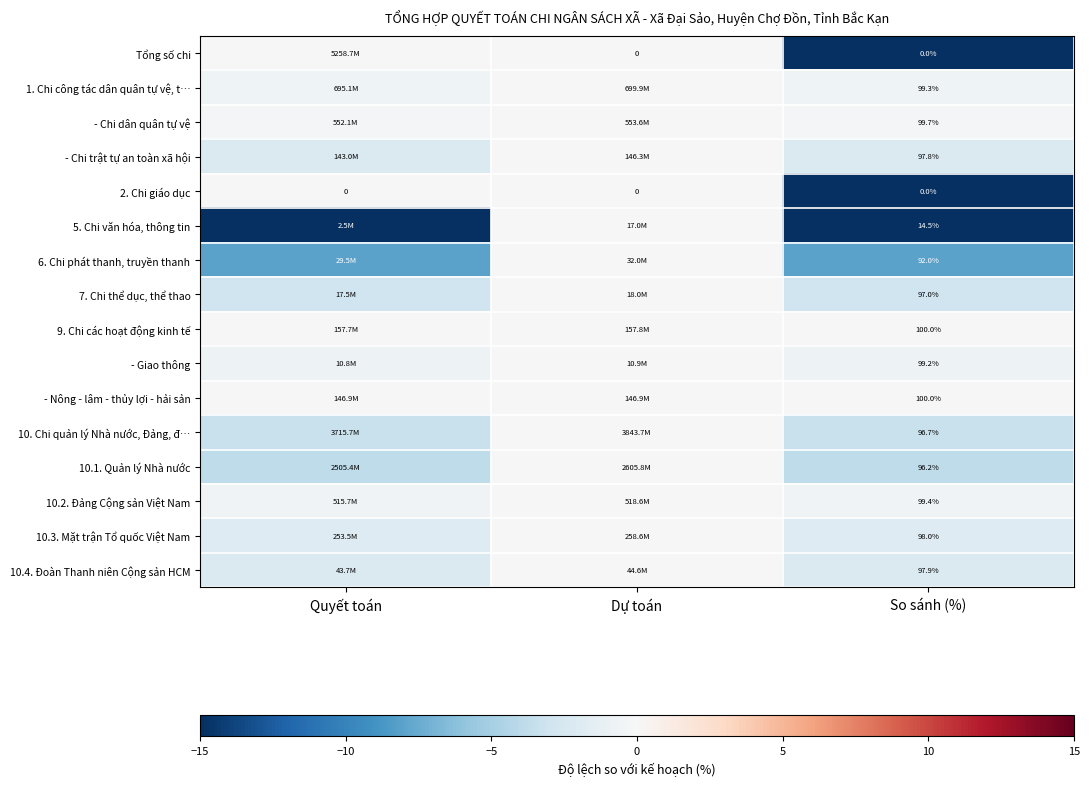

Count the number of categories in the chart.

3